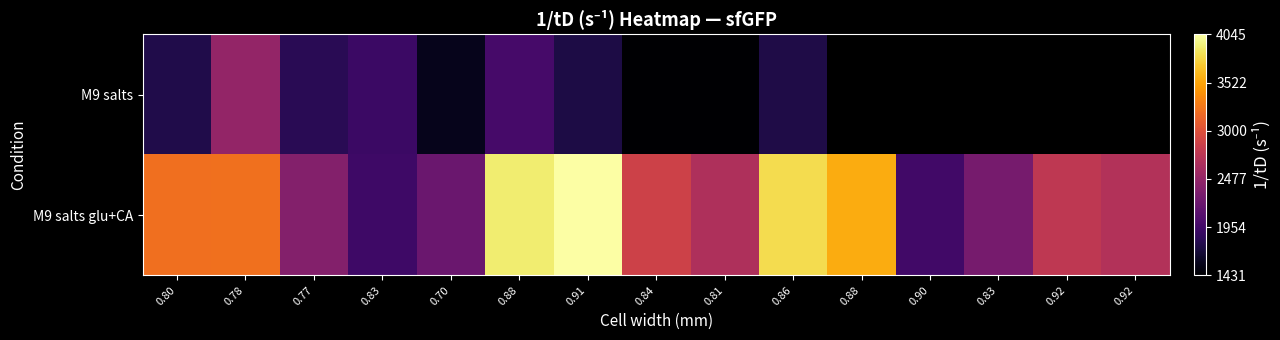

At which category does the chart reach its peak across all series?

0.91